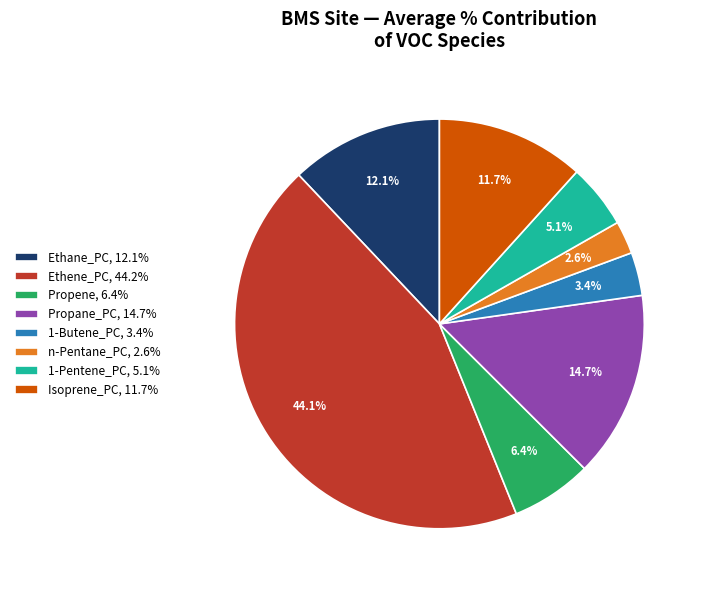

How many segments does this pie chart have?

8